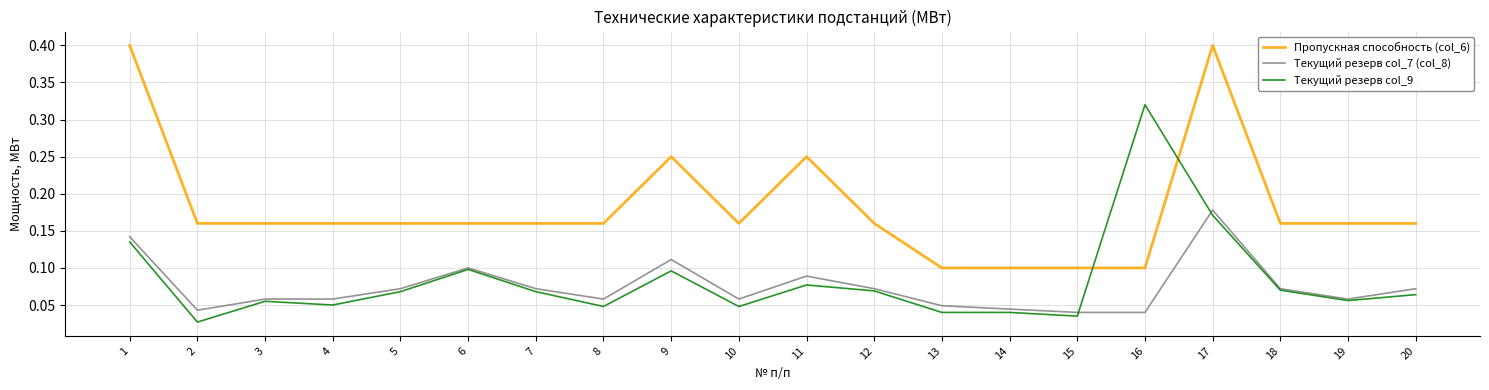

Does the chart display data point markers on the line(s)?

No